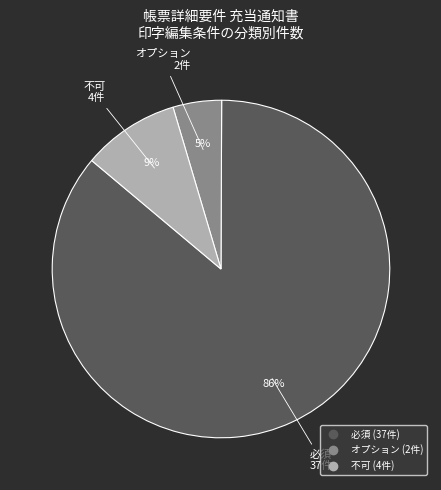

To the nearest percent, what is the average slice percentage?

33%